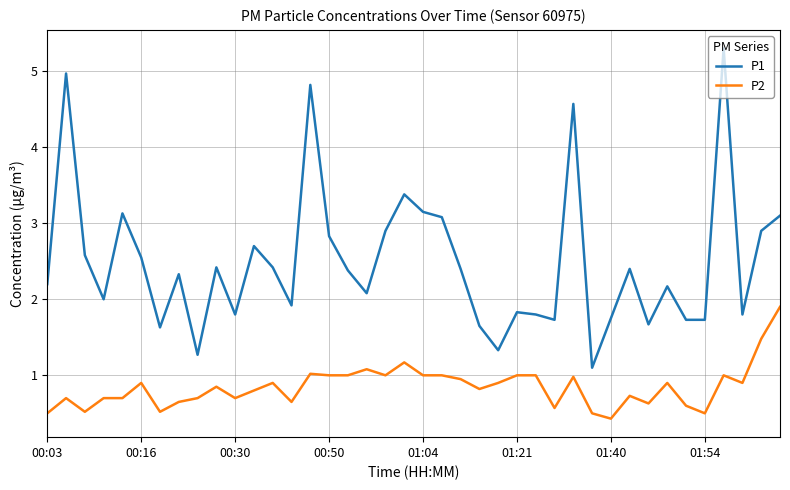

Does the chart have visible grid lines?

Yes